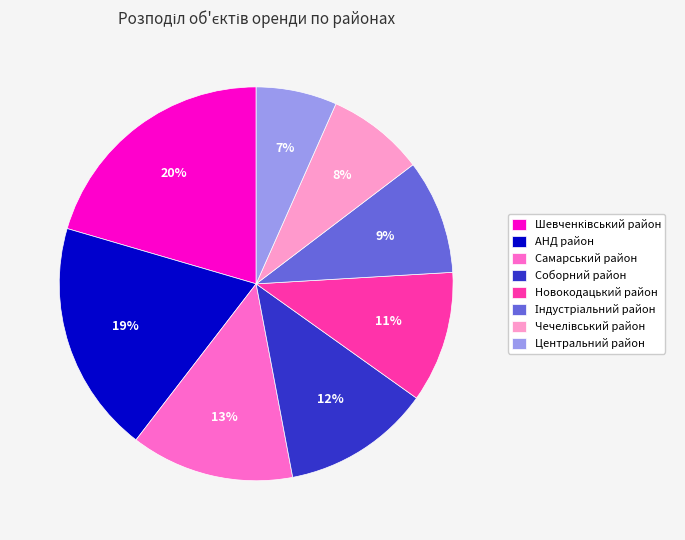

Is there a majority slice in this chart?

No